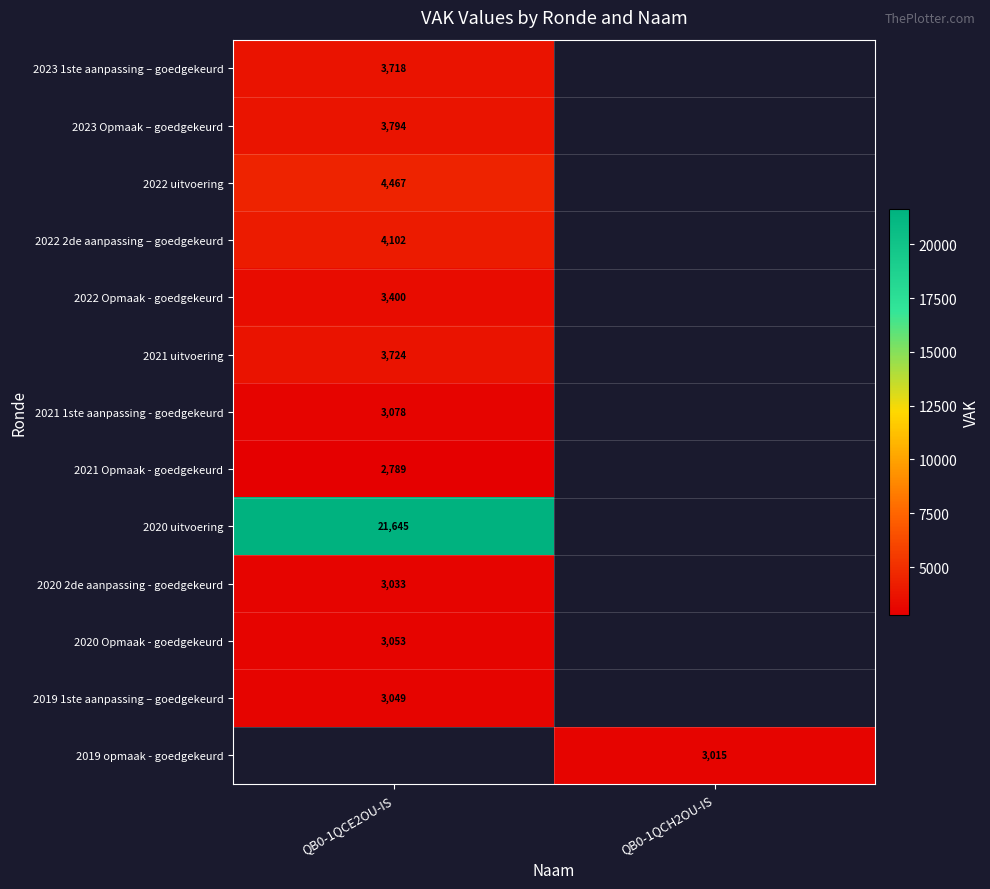

True or false: 2020 Opmaak - goedgekeurd has a value of 3053 at QB0-1QCE2OU-IS.

True